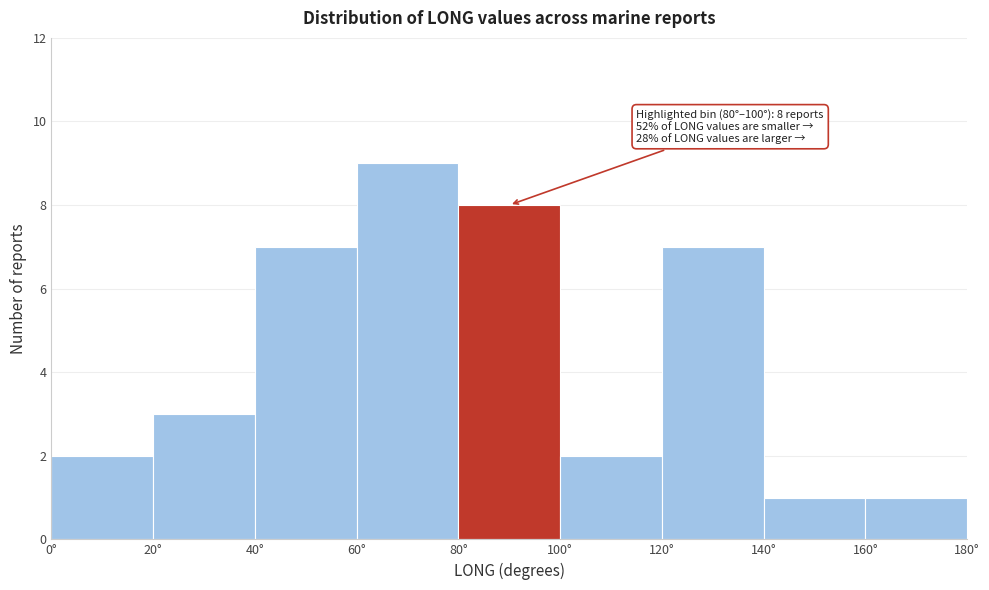

Over which range of the x-axis is the bar tallest?

60 to 80